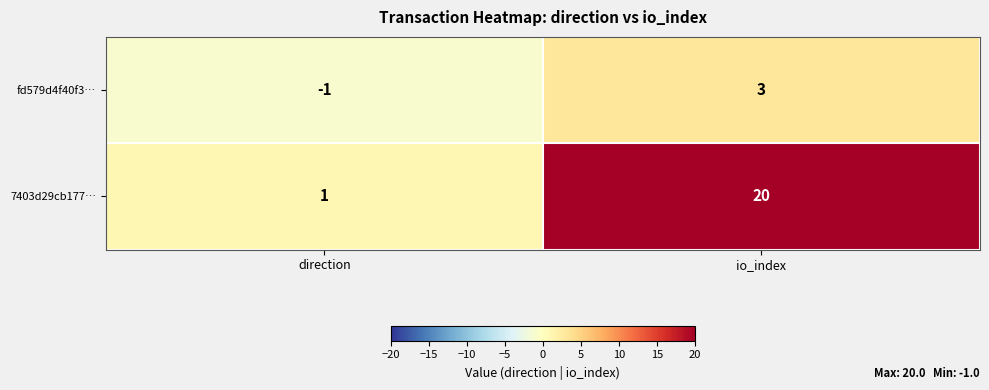

List the series in order of their overall mean, highest first.

7403d29cb177…, fd579d4f40f3…